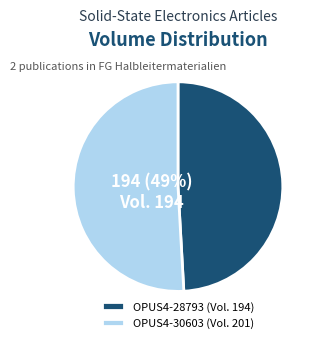

What is the smallest slice in the pie chart?

OPUS4-28793